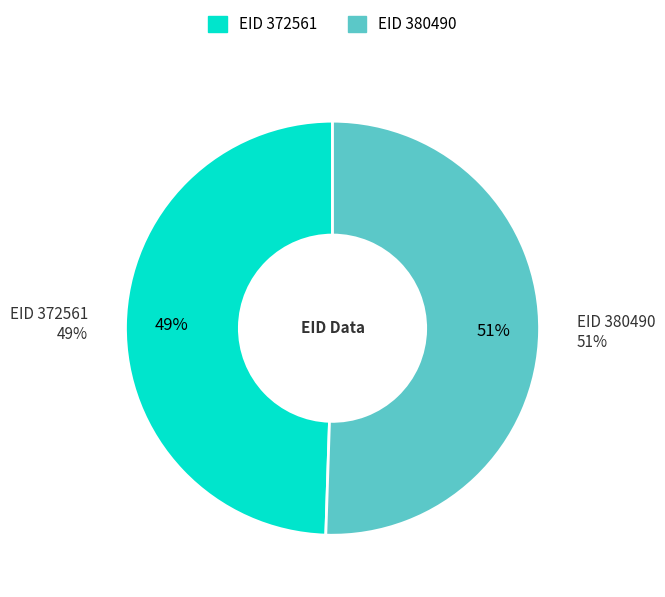

True or false: 380490 accounts for 37% of the total.

False